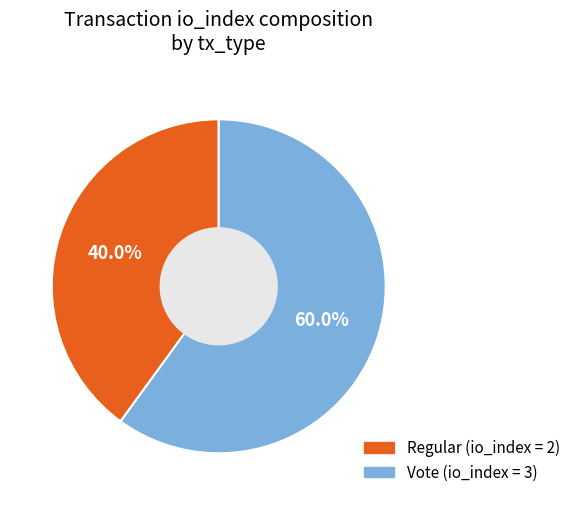

Is there any slice that represents more than half of the pie?

Yes